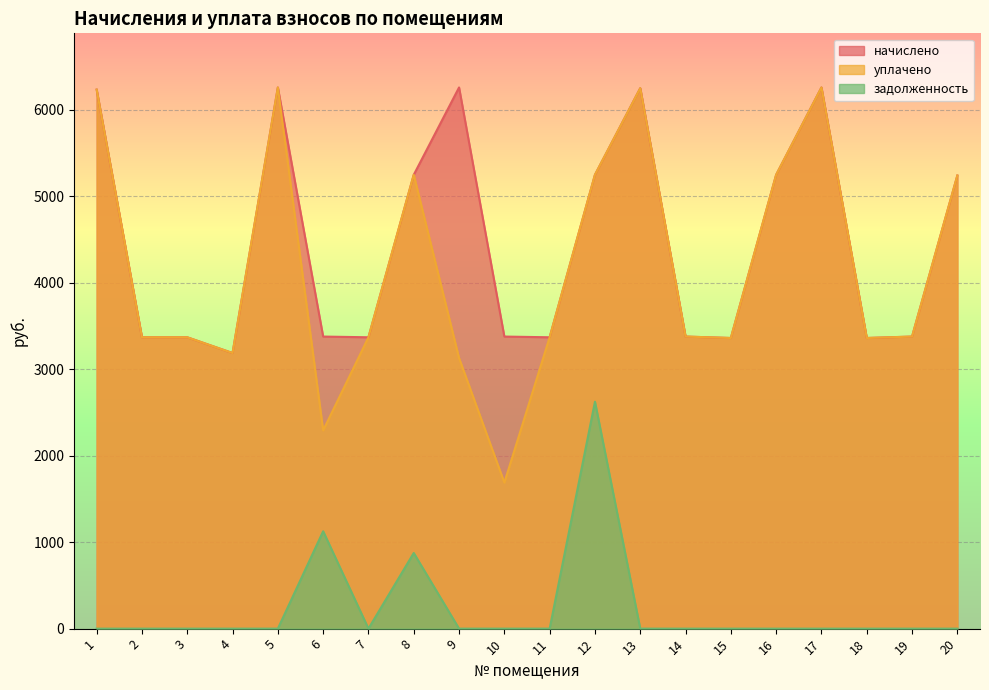

At which category does задолженность reach its first local valley?

7